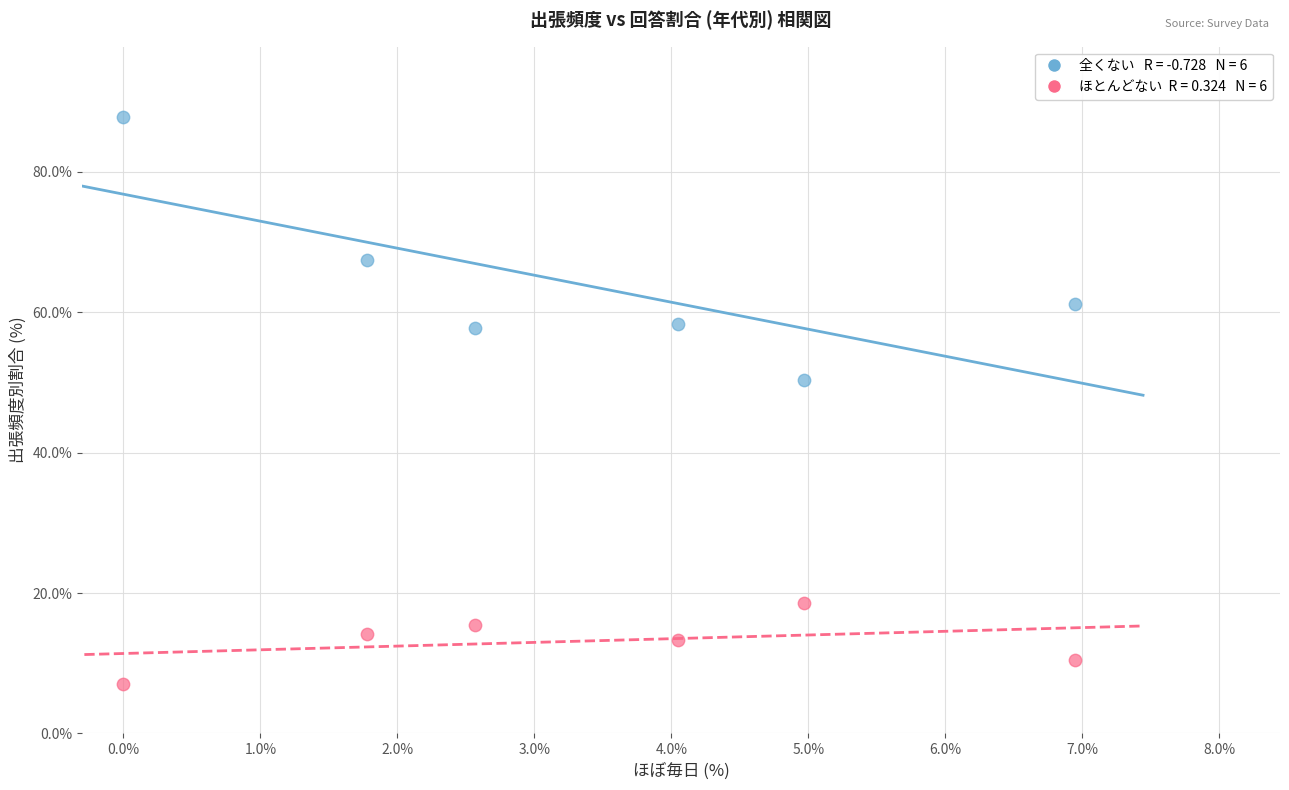

Across all data points, what is the range of Y values (max minus min)?

80.7